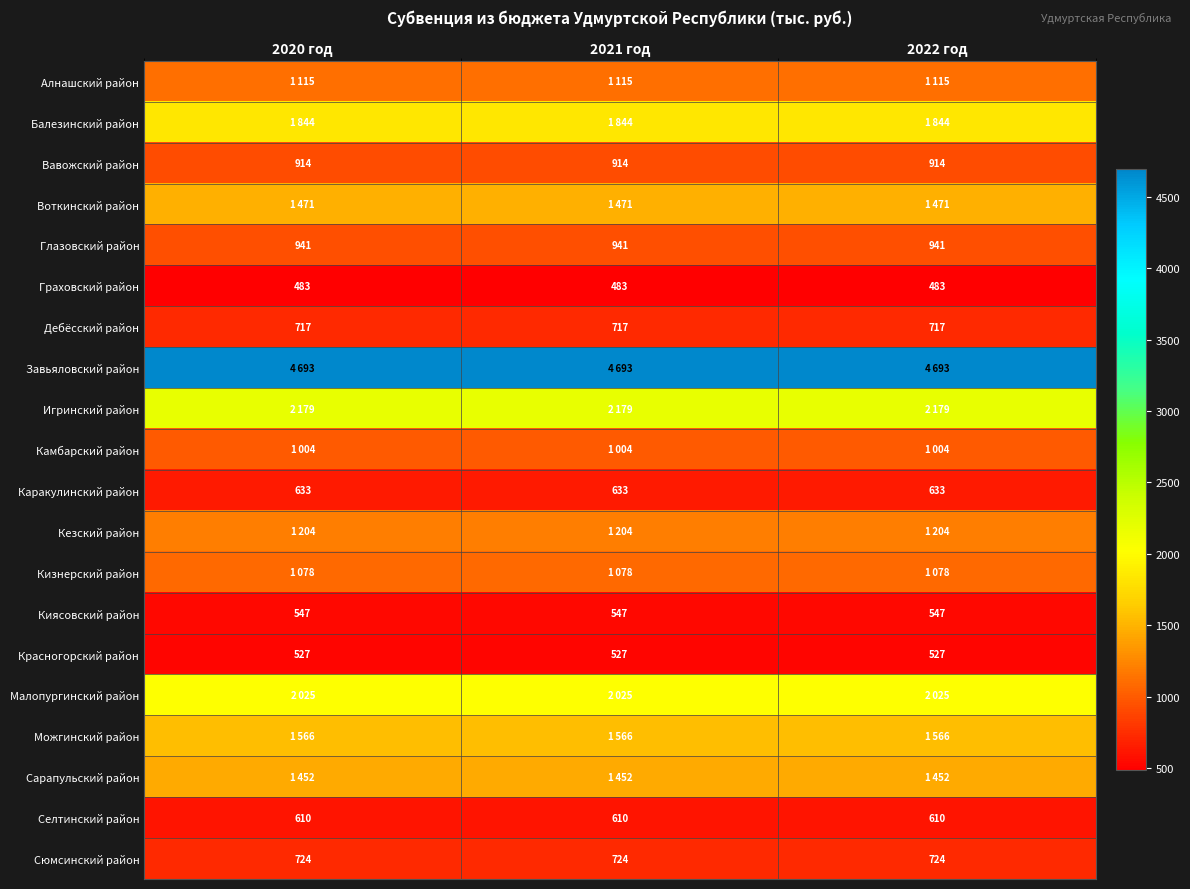

What is the sum of all Каракулинский район values?

1899